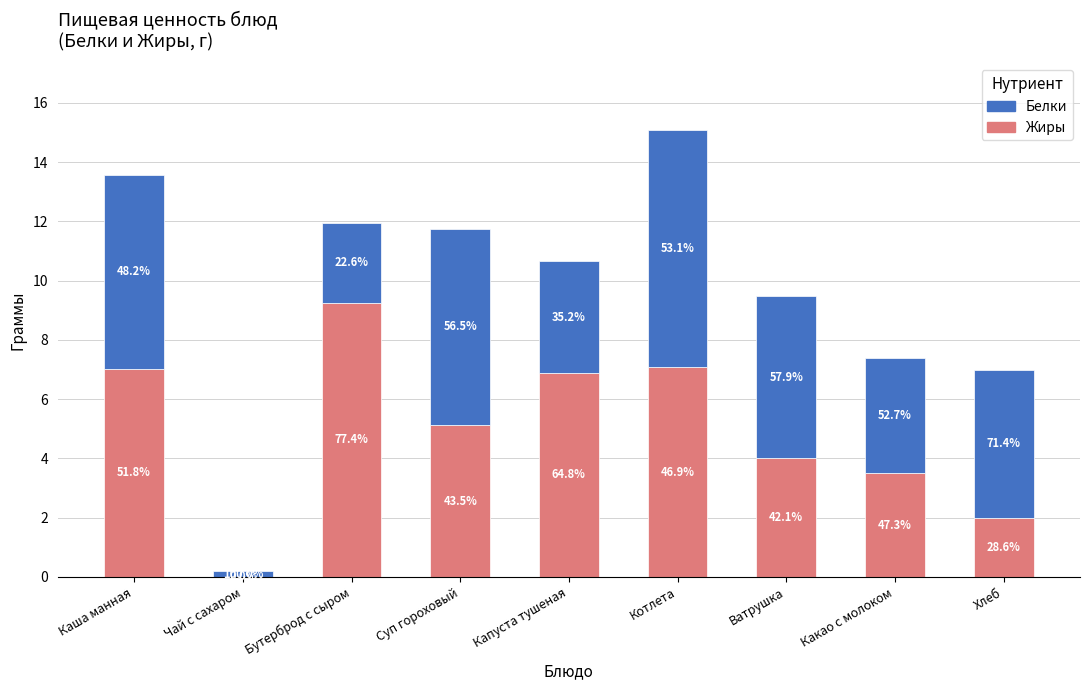

Does the chart contain stacked bars?

Yes